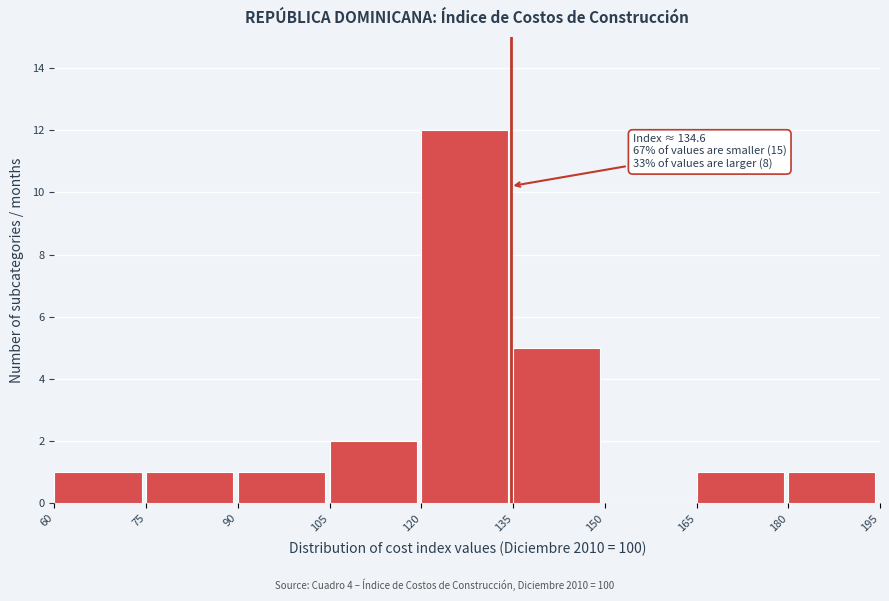

Over which range of the x-axis is the bar tallest?

120 to 135